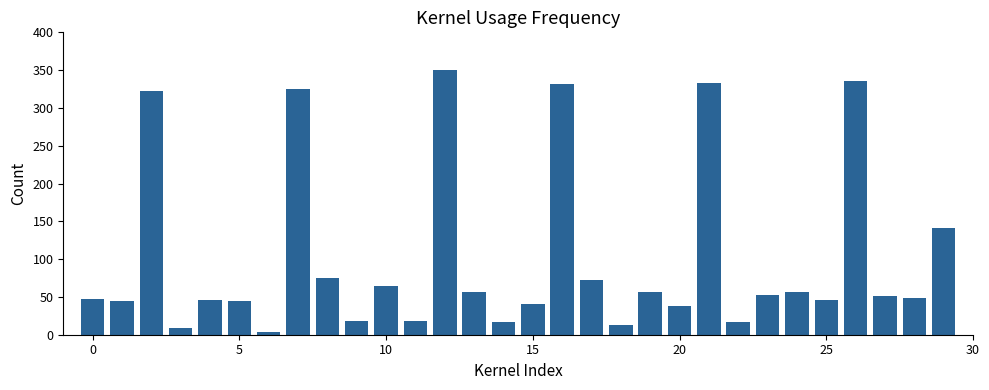

What is the difference between the maximum and minimum values?

347